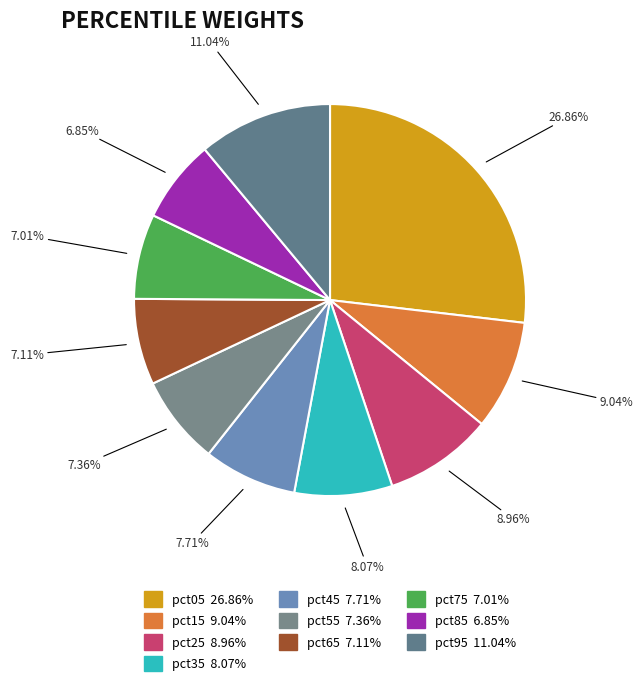

Which has a higher value, pct95 or pct65?

pct95